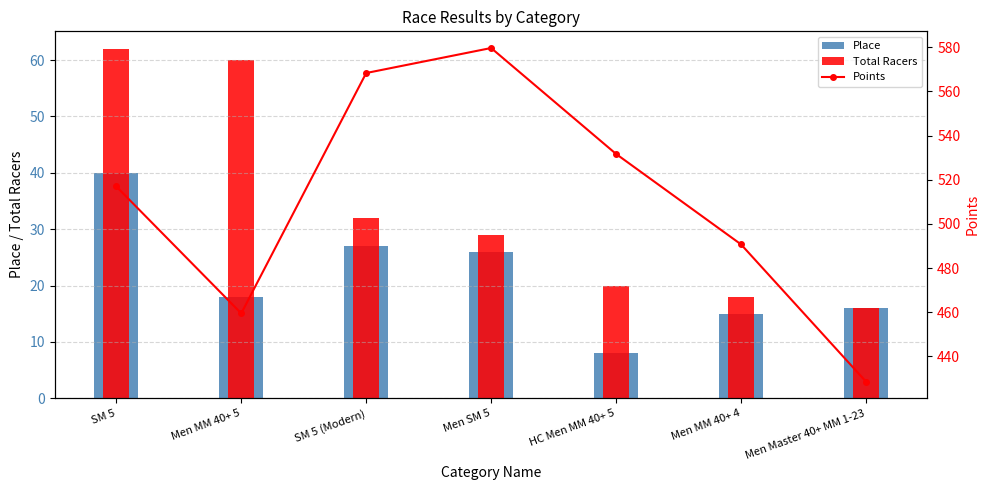

Which label corresponds to the smallest value in the chart?

HC Men MM 40+ 5